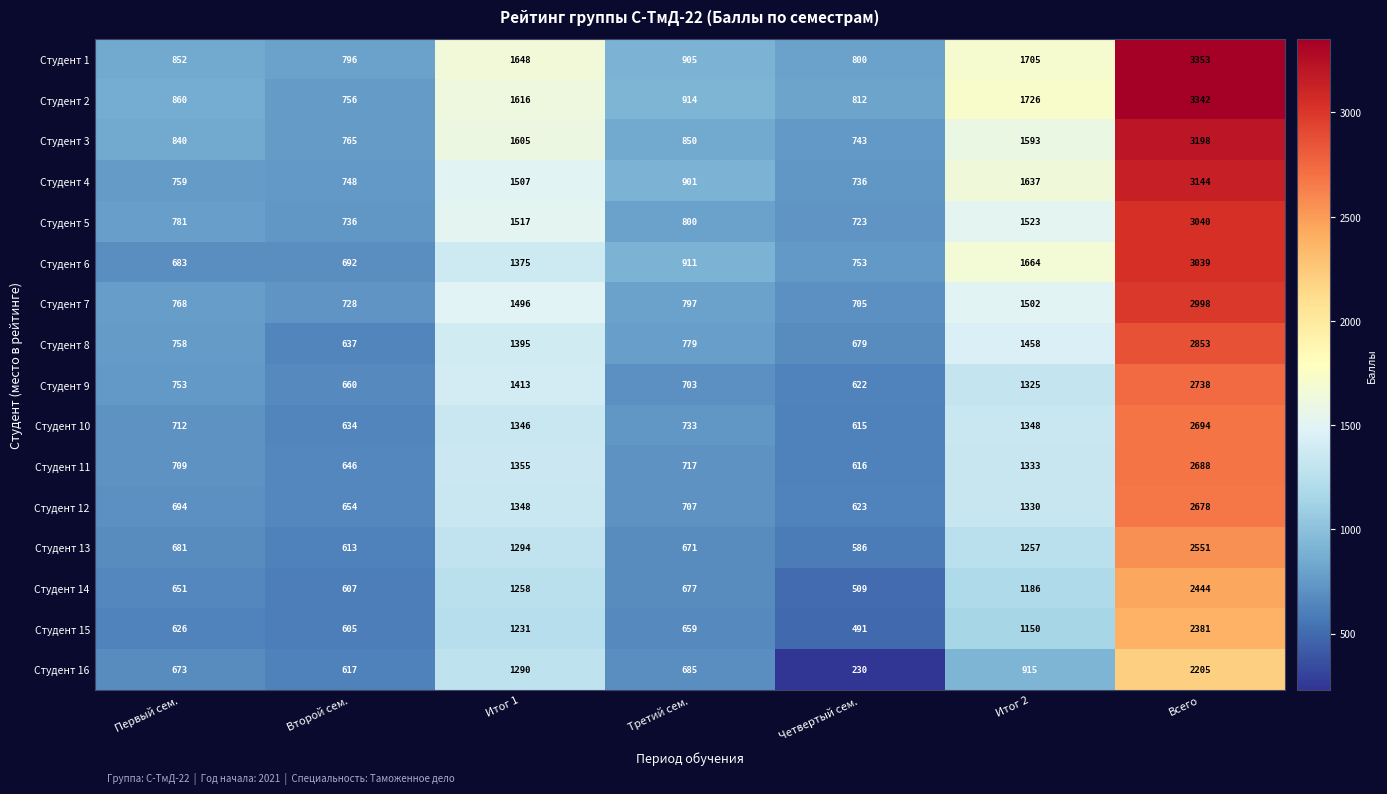

True or false: Студент 9 has a value of 622 at Четвертый сем..

True